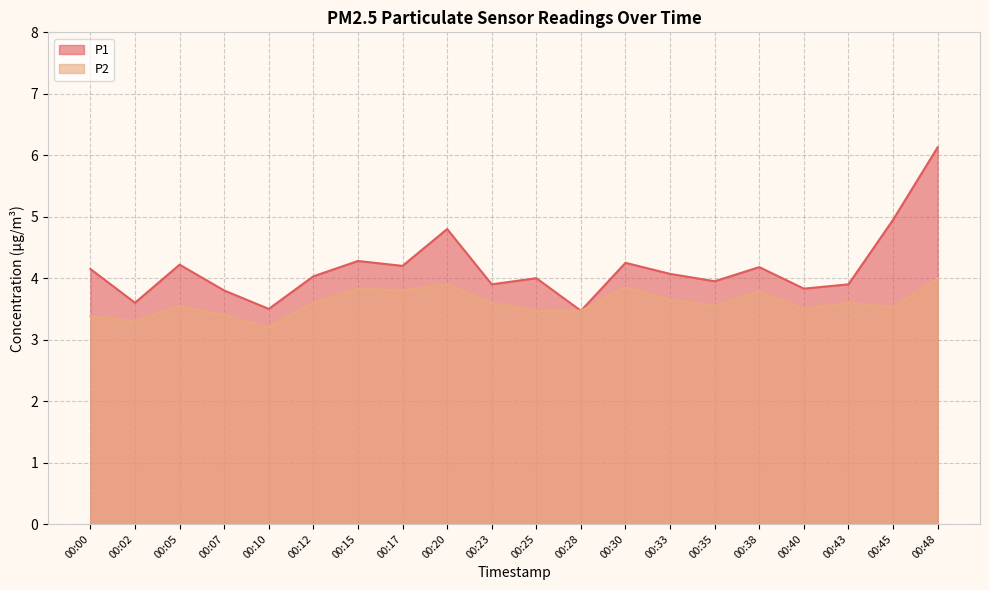

The value of P1 at 00:43 is 5.6. True or false?

False